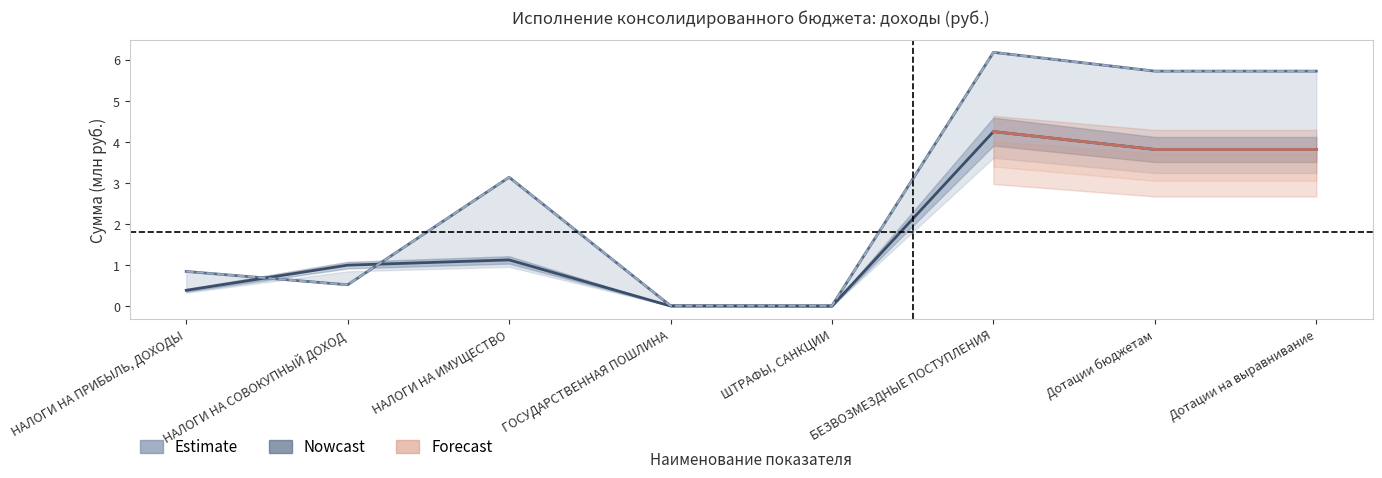

Reading left to right, what are all the values shown in this chart?

Утверждено (консол.): НАЛОГИ НА ПРИБЫЛЬ, ДОХОДЫ=0.8	НАЛОГИ НА СОВОКУПНЫЙ ДОХОД=0.5	НАЛОГИ НА ИМУЩЕСТВО=3.1	ГОСУДАРСТВЕННАЯ ПОШЛИНА=0.0	ШТРАФЫ, САНКЦИИ=0.0	БЕЗВОЗМЕЗДНЫЕ ПОСТУПЛЕНИЯ=6.2	Дотации бюджетам=5.7	Дотации на выравнивание=5.7
Исполнено (консол.): НАЛОГИ НА ПРИБЫЛЬ, ДОХОДЫ=0.4	НАЛОГИ НА СОВОКУПНЫЙ ДОХОД=1.0	НАЛОГИ НА ИМУЩЕСТВО=1.1	ГОСУДАРСТВЕННАЯ ПОШЛИНА=0.0	ШТРАФЫ, САНКЦИИ=0.0	БЕЗВОЗМЕЗДНЫЕ ПОСТУПЛЕНИЯ=4.2	Дотации бюджетам=3.8	Дотации на выравнивание=3.8
Утверждено (сельские пос.): НАЛОГИ НА ПРИБЫЛЬ, ДОХОДЫ=0.8	НАЛОГИ НА СОВОКУПНЫЙ ДОХОД=0.5	НАЛОГИ НА ИМУЩЕСТВО=3.1	ГОСУДАРСТВЕННАЯ ПОШЛИНА=0.0	ШТРАФЫ, САНКЦИИ=0.0	БЕЗВОЗМЕЗДНЫЕ ПОСТУПЛЕНИЯ=6.2	Дотации бюджетам=5.7	Дотации на выравнивание=5.7